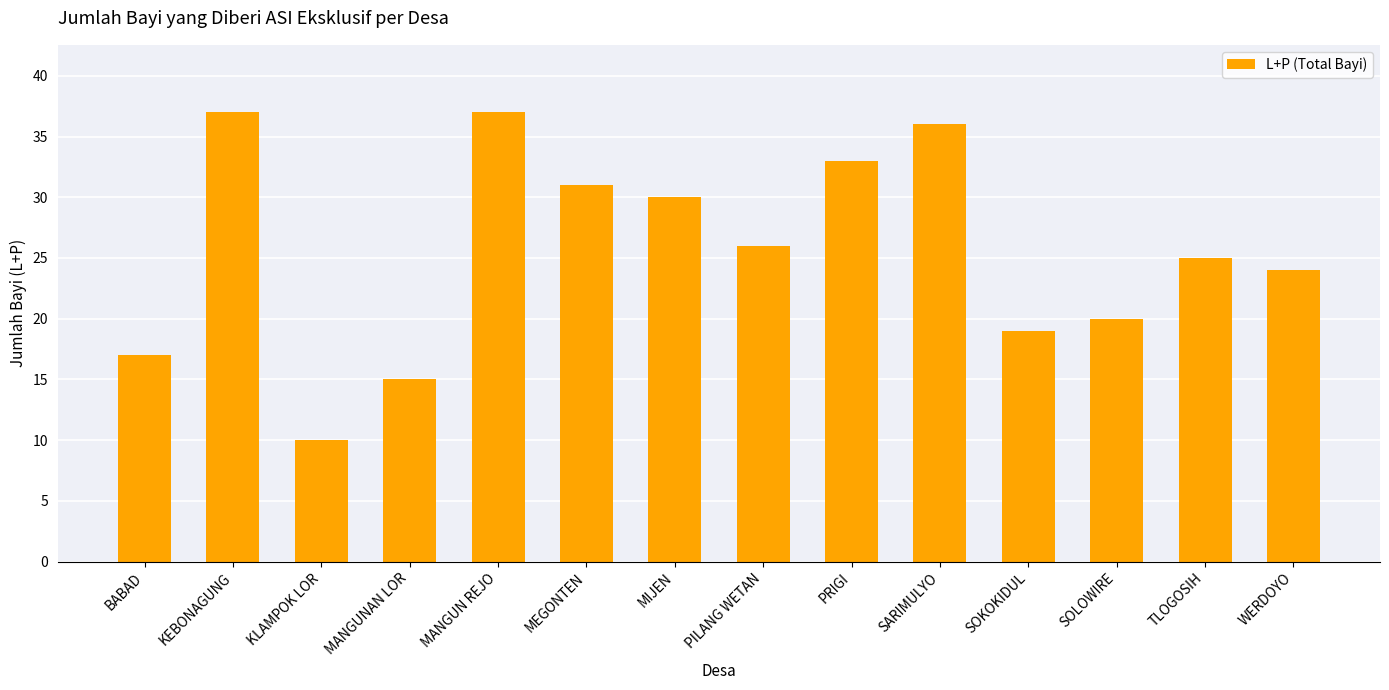

Reading left to right, what are all the values shown in this chart?

17	37	10	15	37	31	30	26	33	36	19	20	25	24